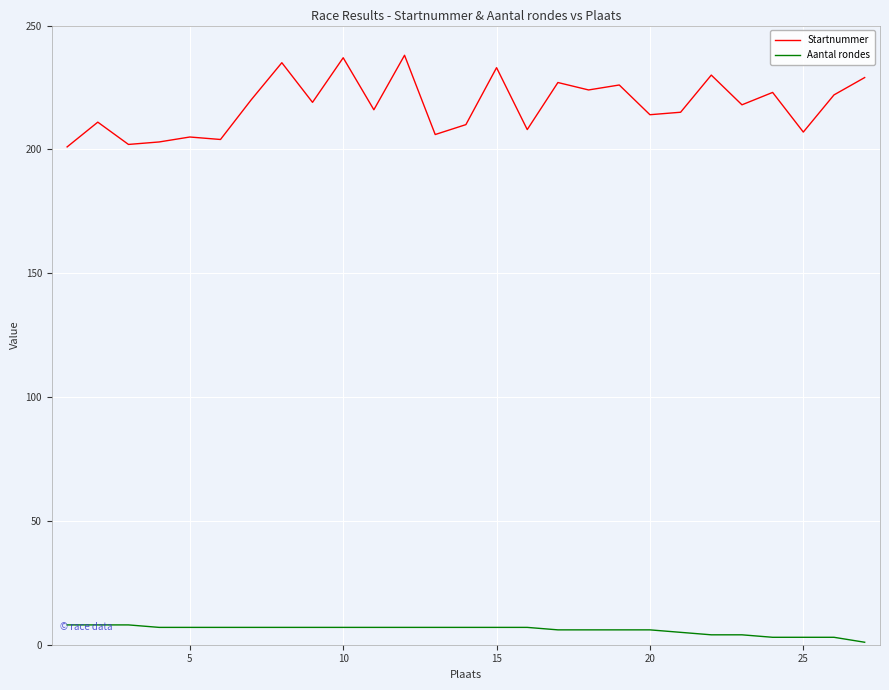

Which series has the widest spread of values?

Startnummer